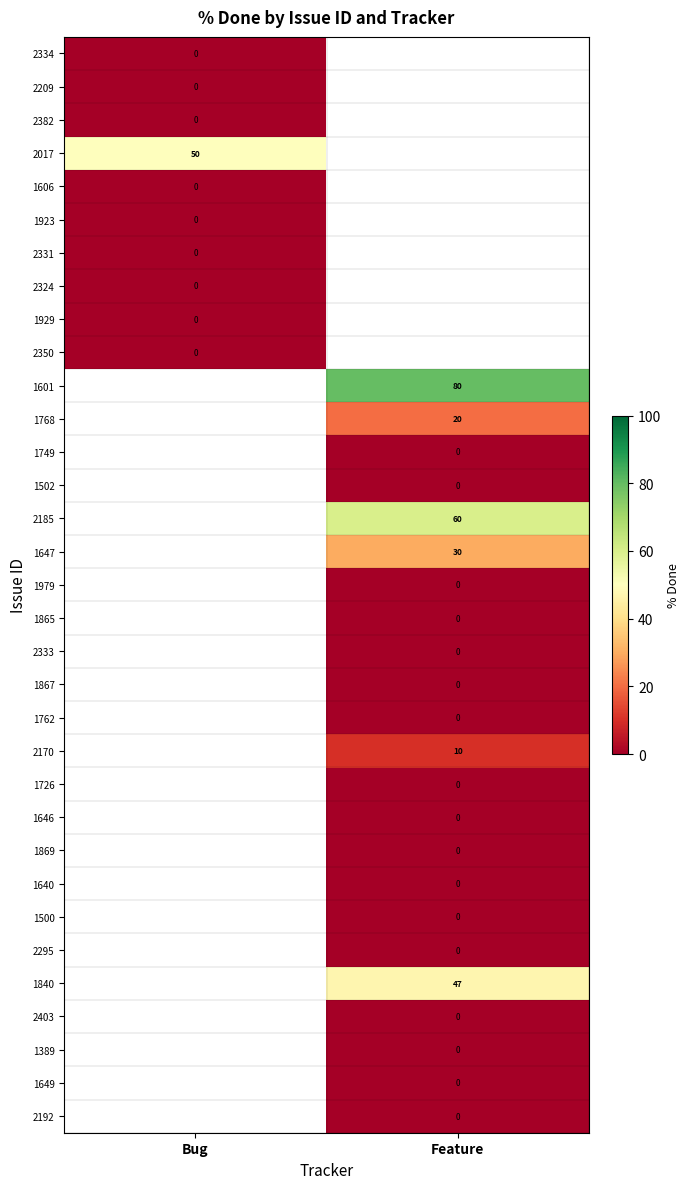

What is the spread (max minus min) of values at Bug?

50.0